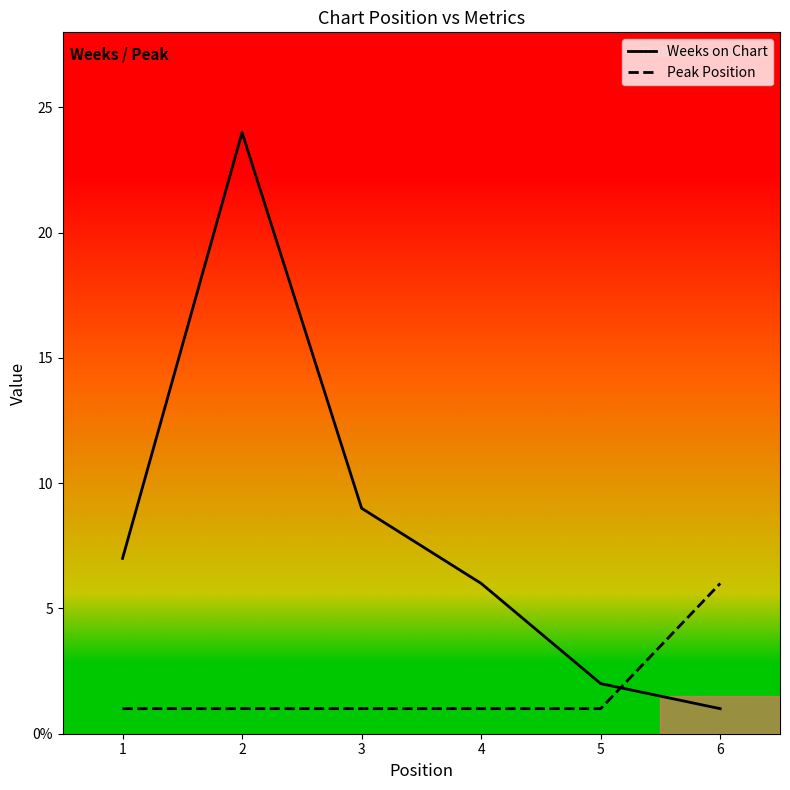

What is the smallest value displayed?

1